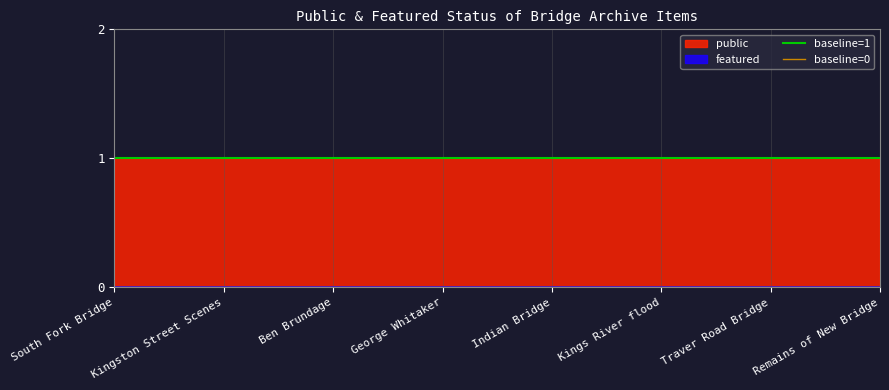

Where is baseline=1 nearest to the value 1?

South Fork Bridge